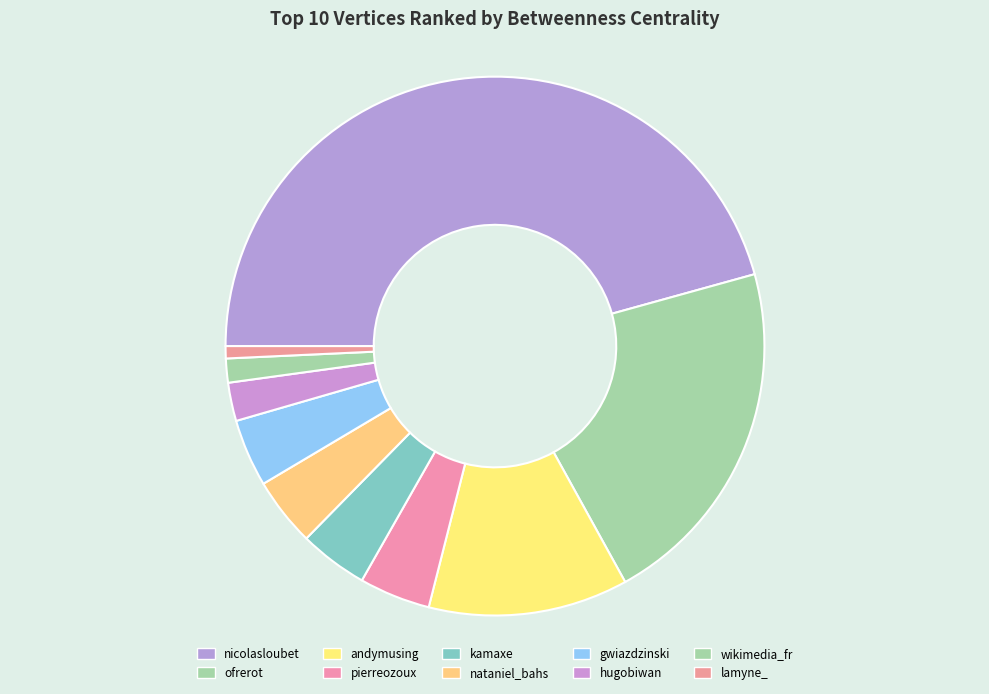

How many slices are in this pie chart?

10